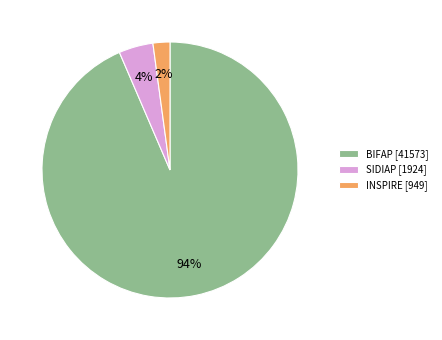

What is the smallest slice in the pie chart?

INSPIRE